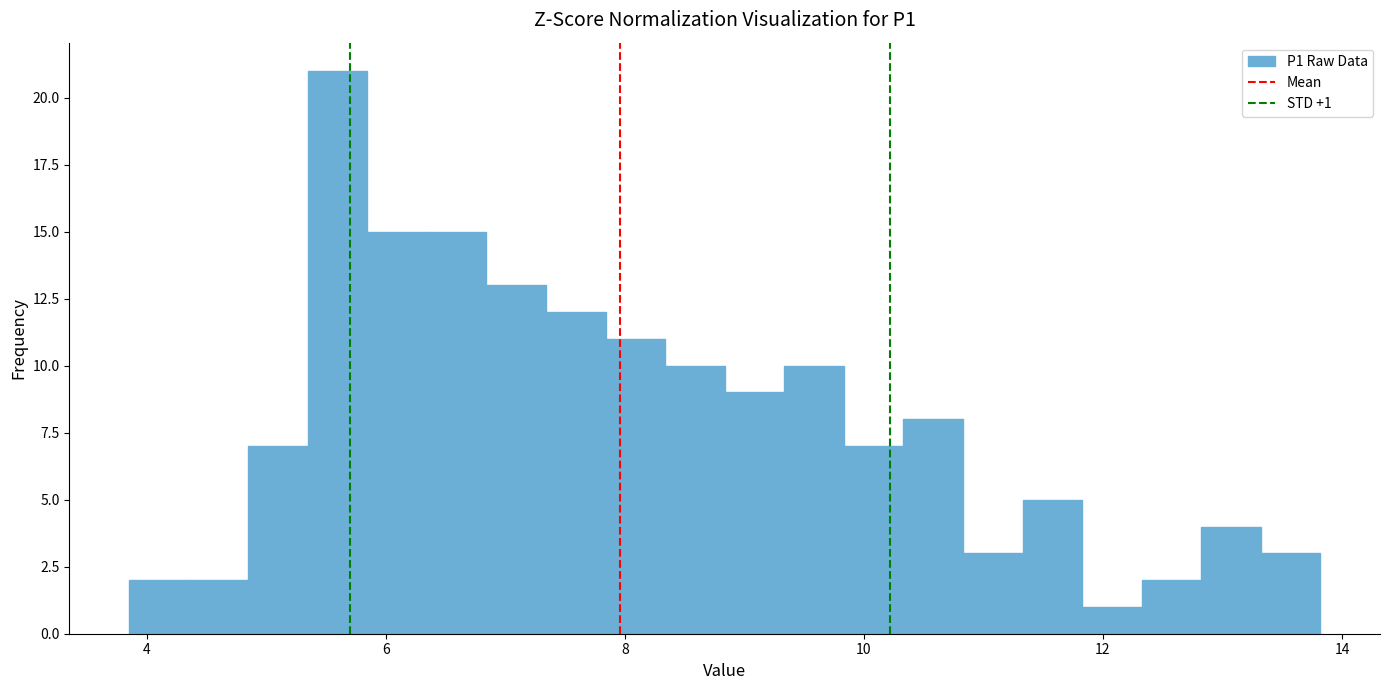

Read against the x-axis, roughly where is the centre of the tallest bar?

5.6